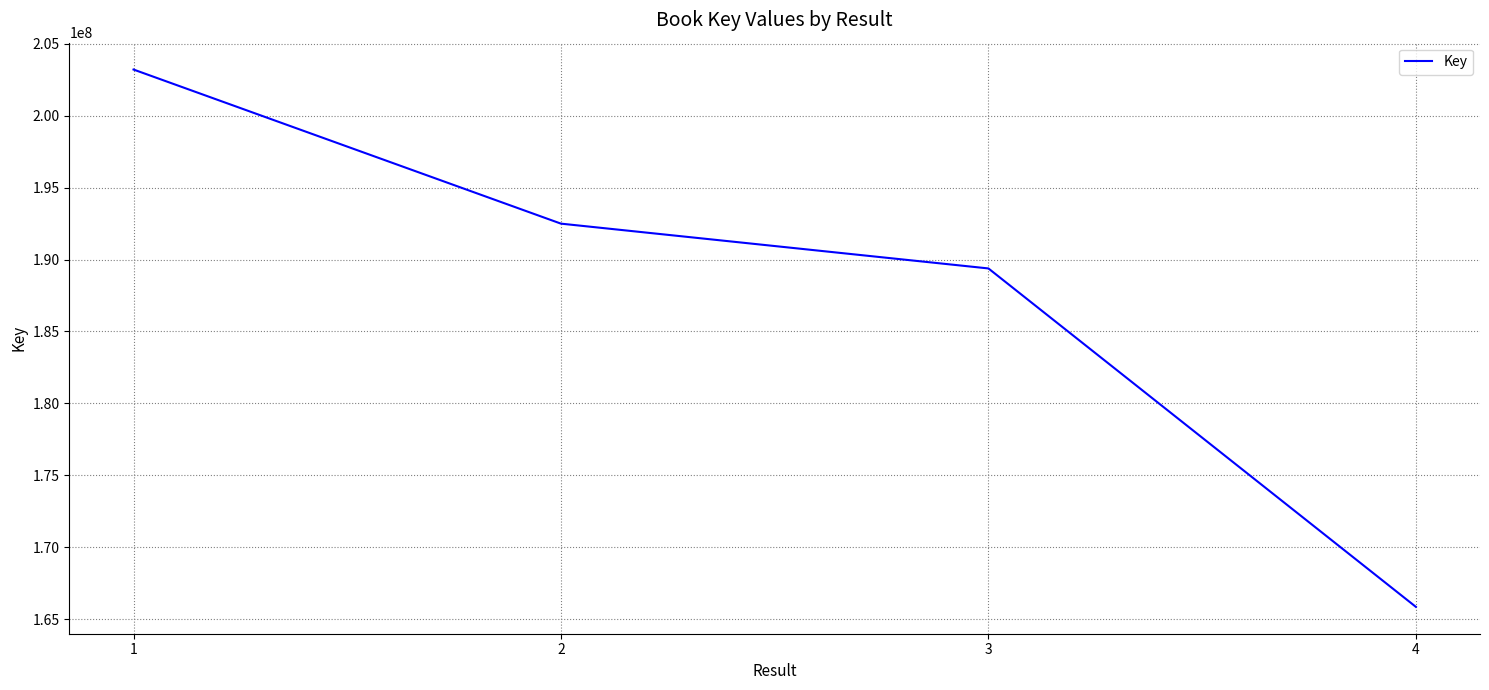

Reading left to right, list all the values displayed in this chart.

203211812	192495905	189381105	165849300